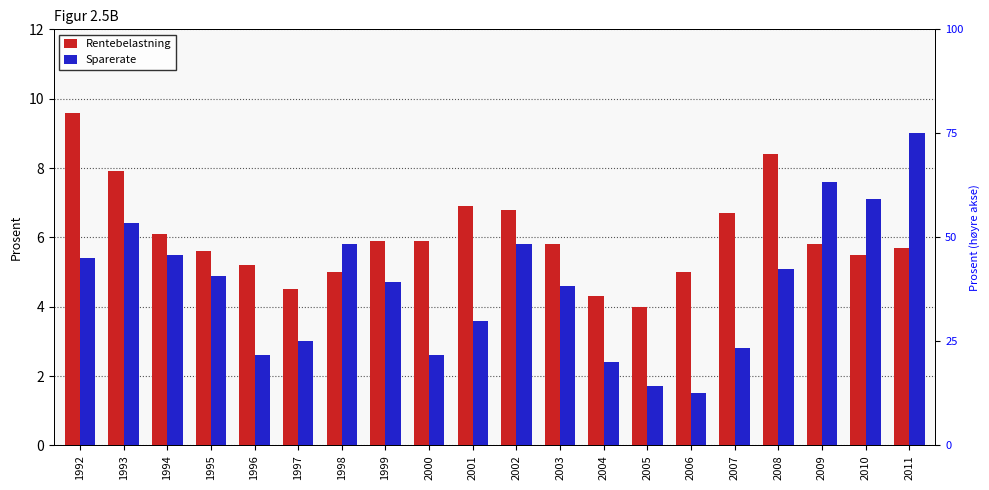

Which category has the highest value in the Rentebelastning series?

1992